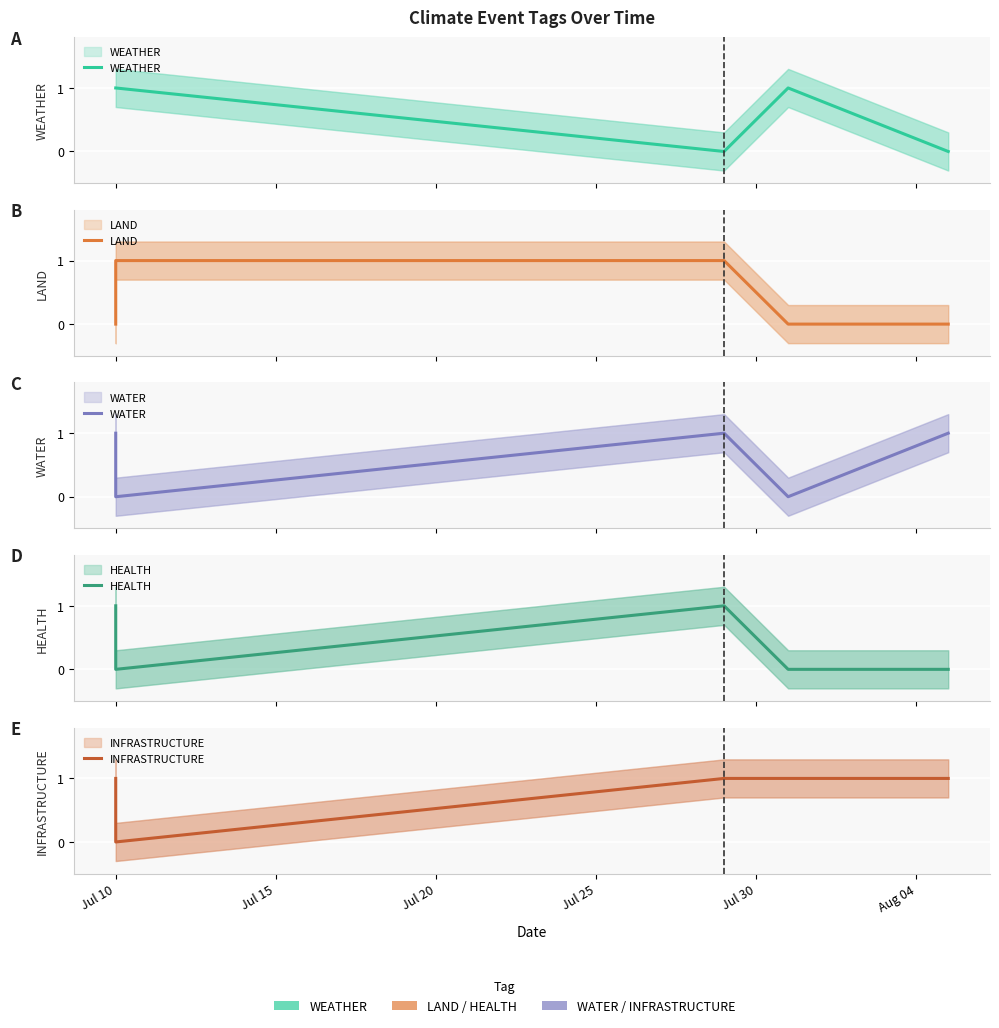

What is the value of the LAND point at the 2nd from the left?

1